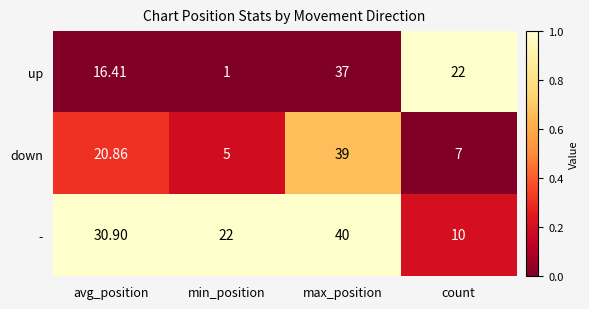

What is the difference between the highest and lowest values at max_position?

3.0